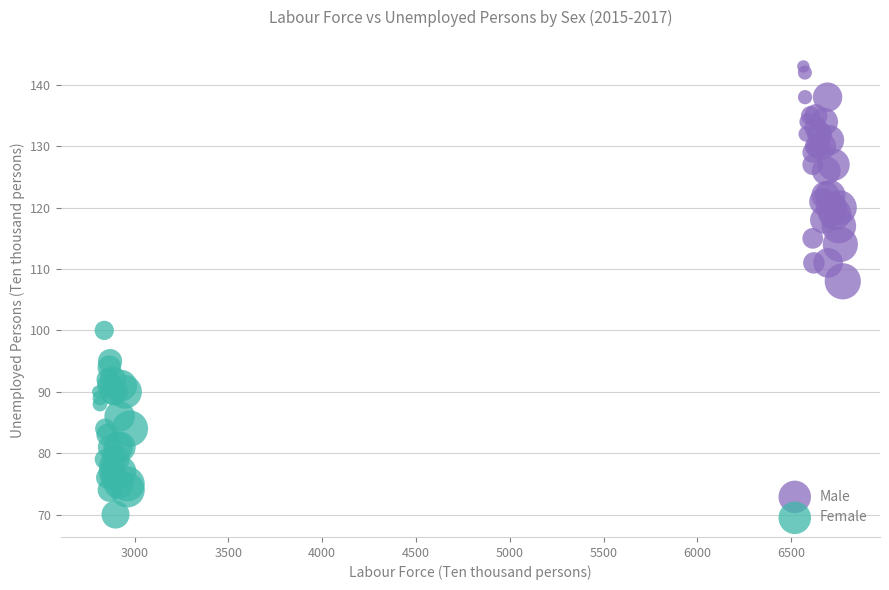

Which series reaches the minimum Y coordinate?

Female